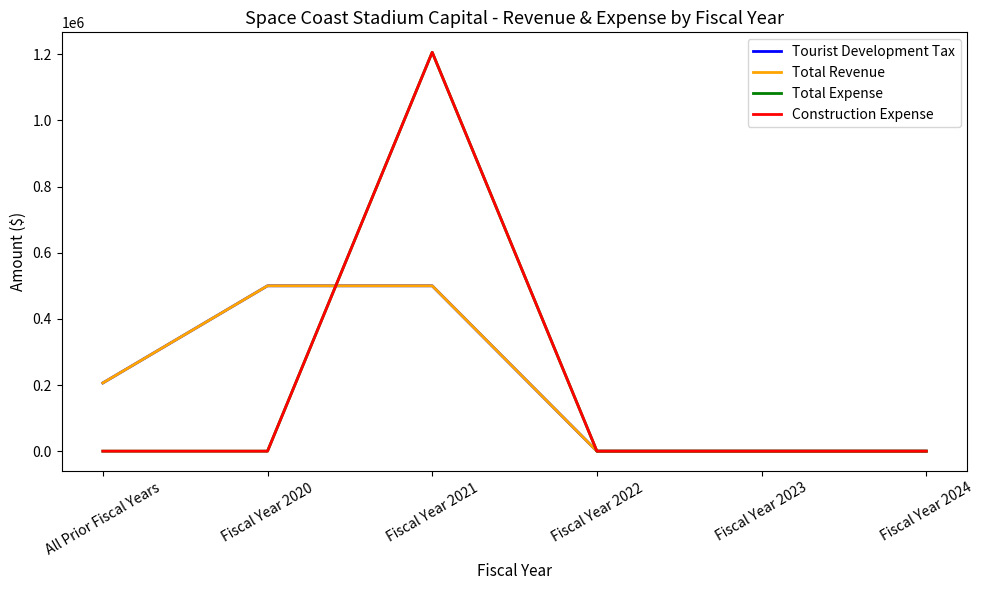

At which category is the sum across all series the highest?

Fiscal Year 2021